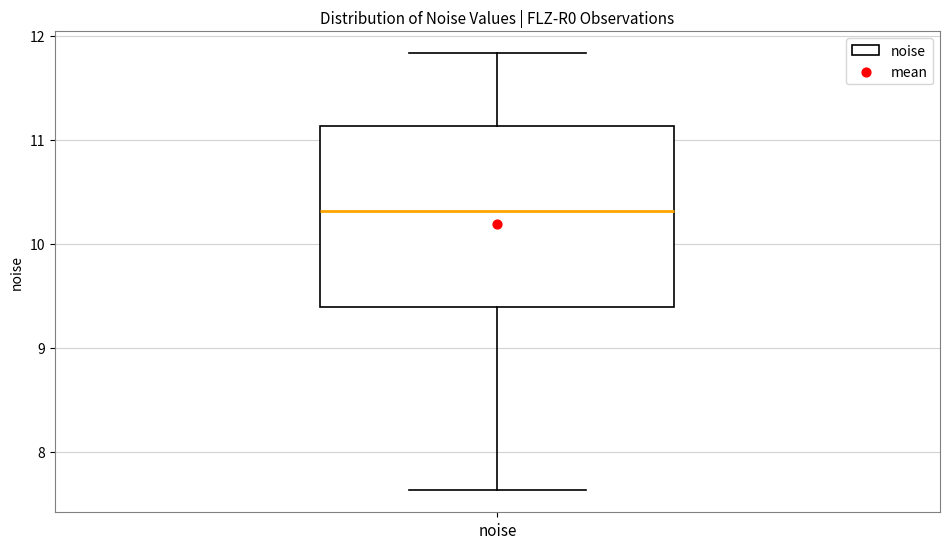

Where is the upper edge of the box for noise on the y-axis? The values are not printed on the chart, so give them approximately, as read against the axis.

11.1